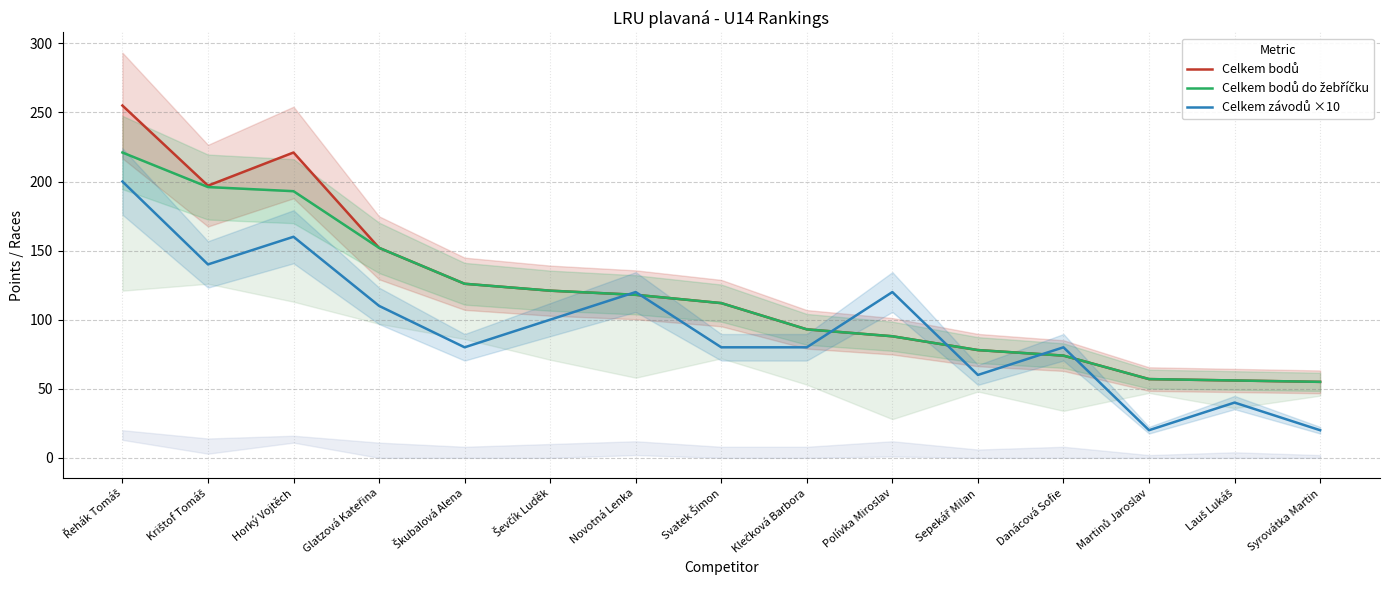

Is this an area chart (filled region under the line)?

No